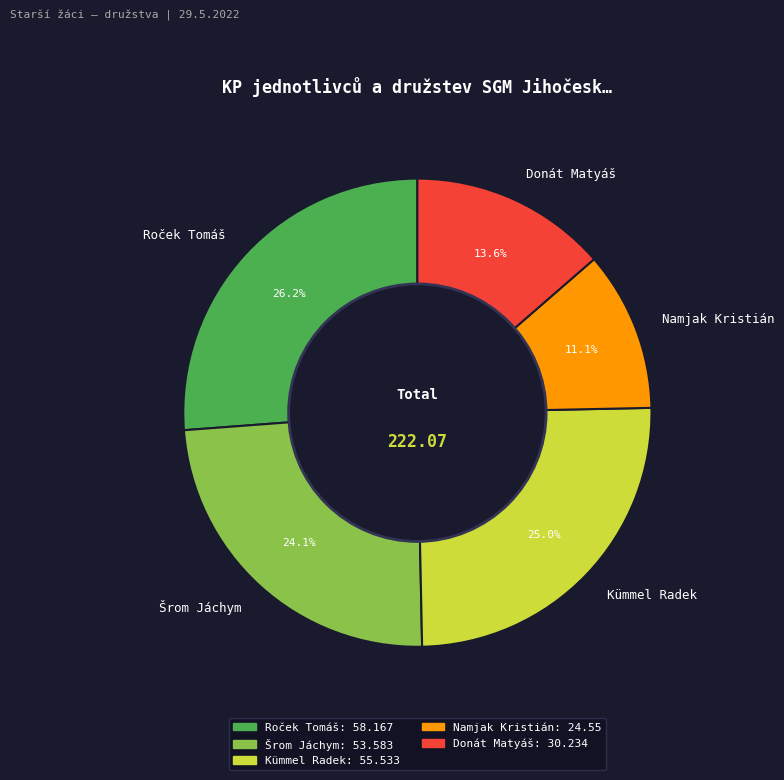

Is there a majority slice in this chart?

No